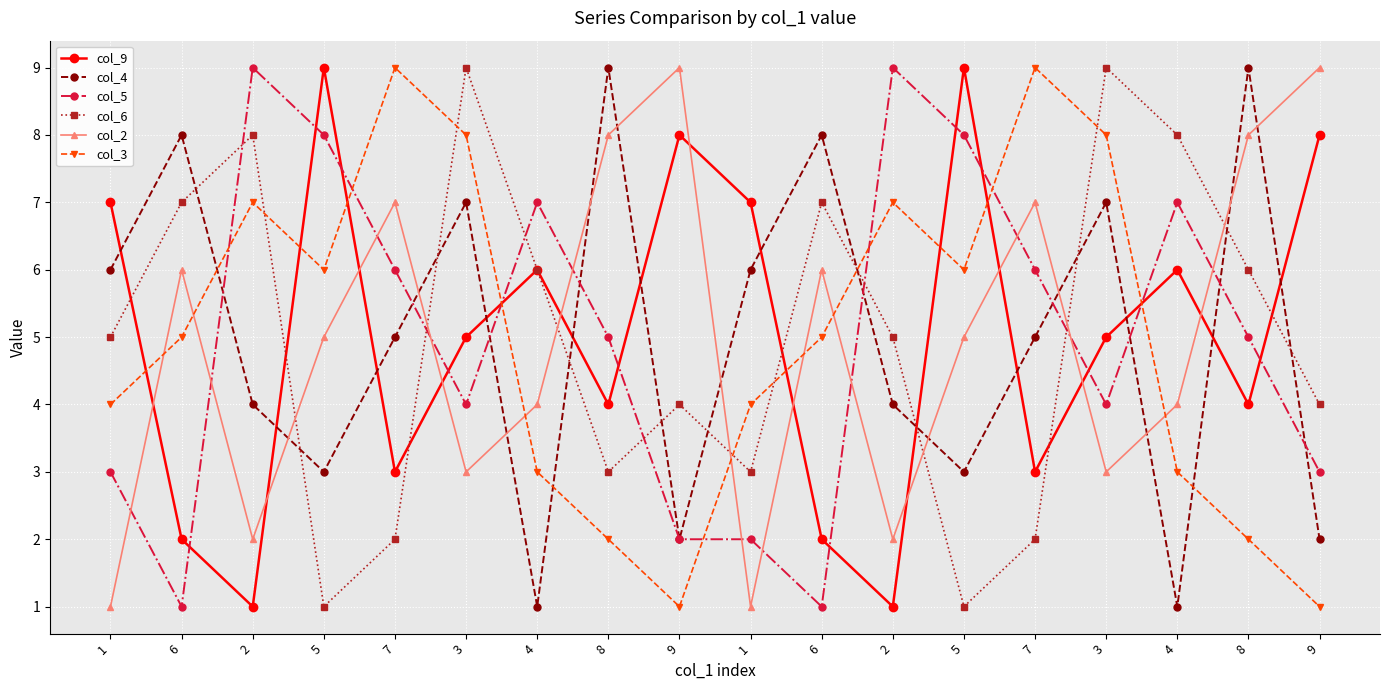

How many lines are shown in the chart?

6